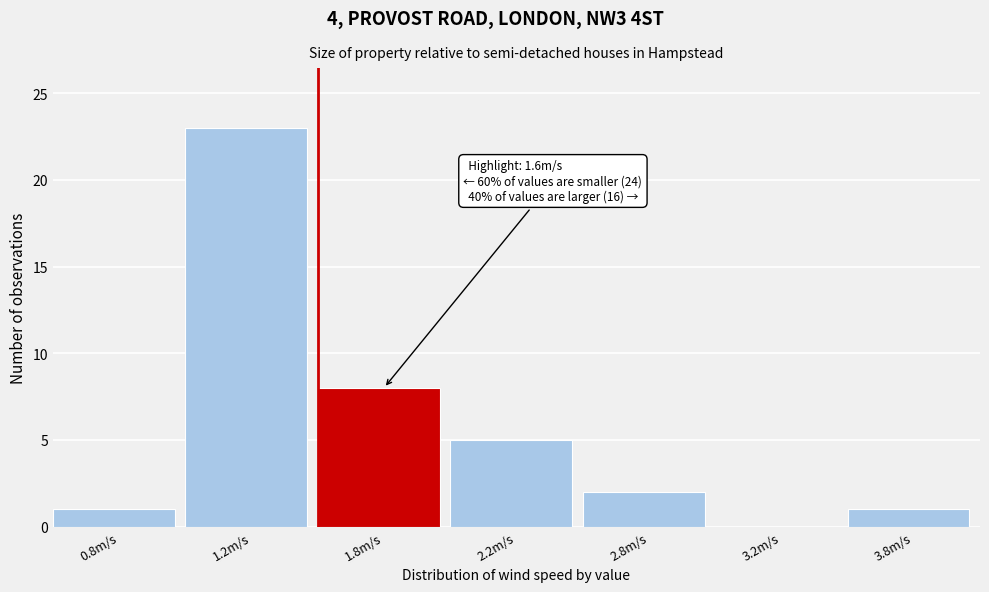

Reading right to left, extract all data points from this chart.

3.8m/s=1	3.2m/s=0	2.8m/s=2	2.2m/s=5	1.8m/s=8	1.2m/s=23	0.8m/s=1